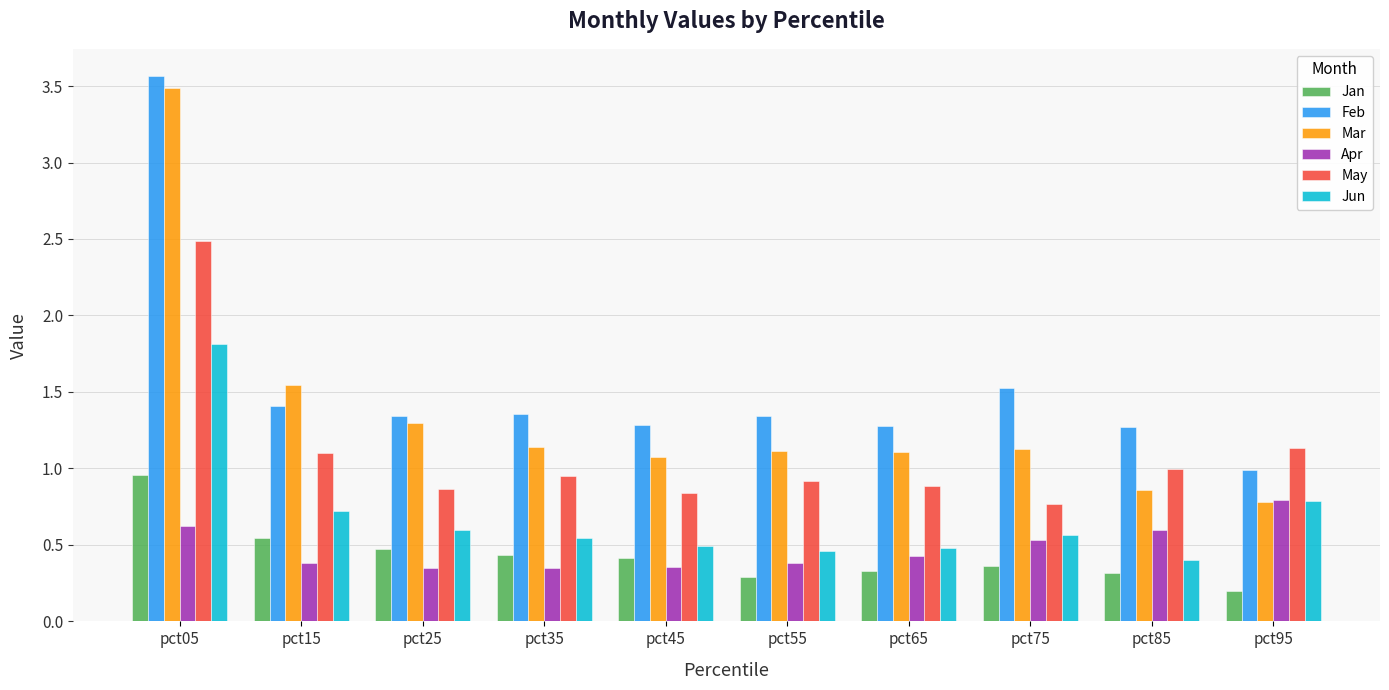

How many bars are there in each group?

6